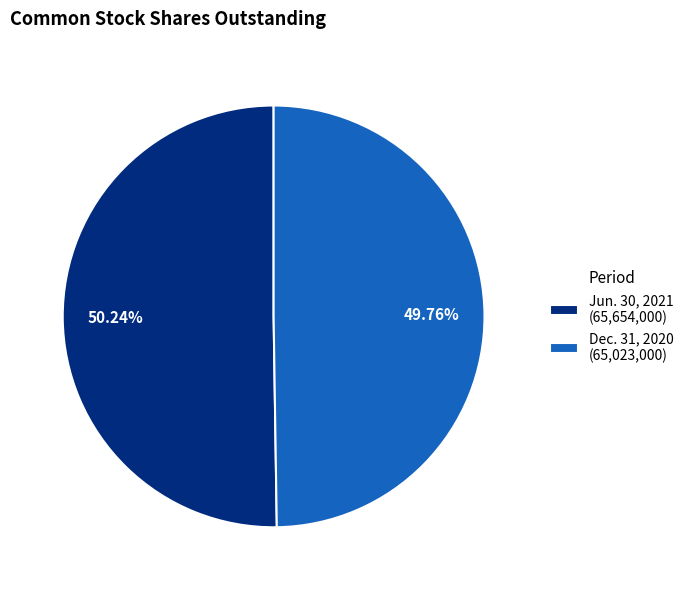

The Dec. 31, 2020 slice represents 50% of the pie. True or false?

True